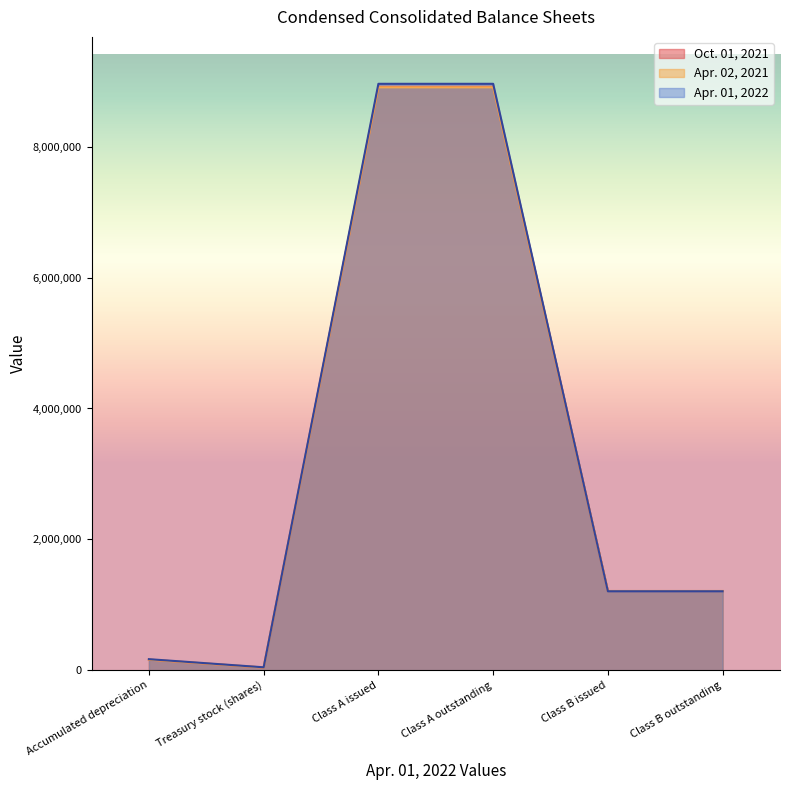

What is the label of the 4th point from the left?

Class A outstanding